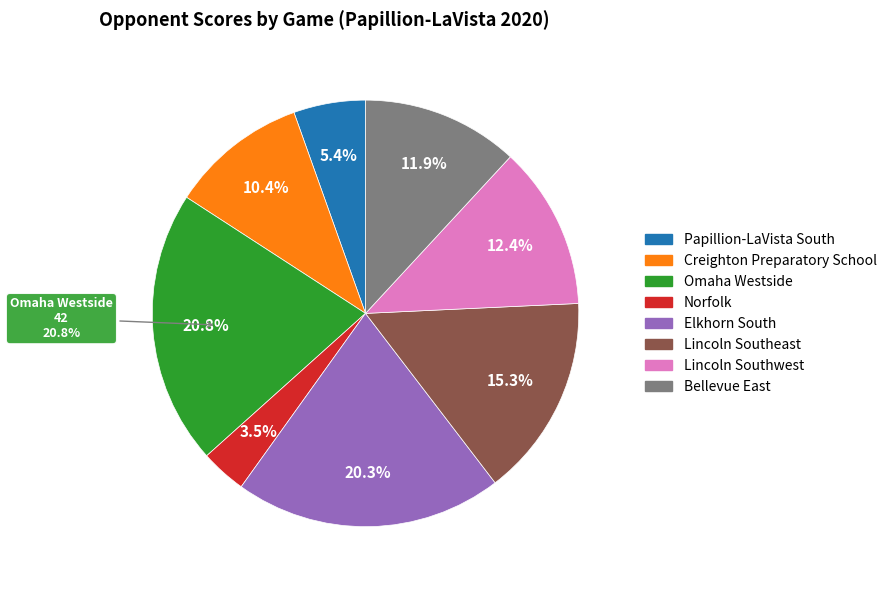

Is there any slice that represents more than half of the pie?

No